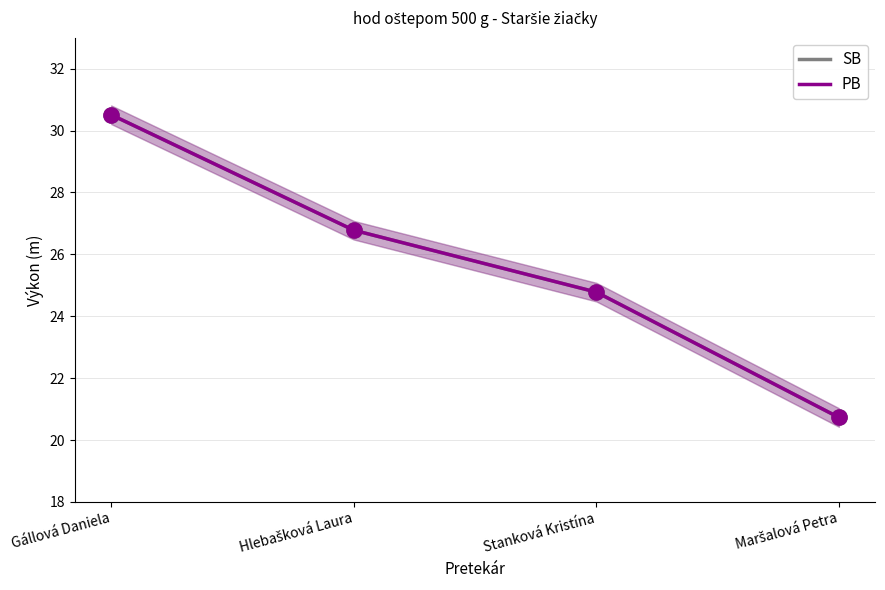

Which series has the largest total across all categories?

SB